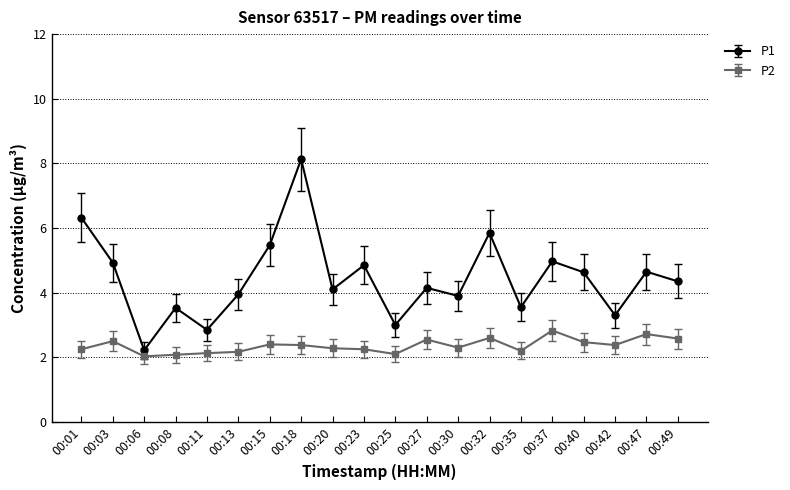

At which category does the chart reach its peak across all series?

00:18